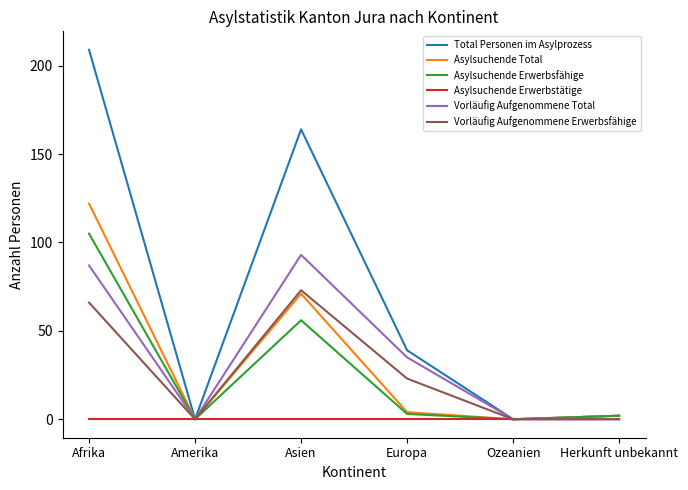

How many distinct data groups are displayed?

6